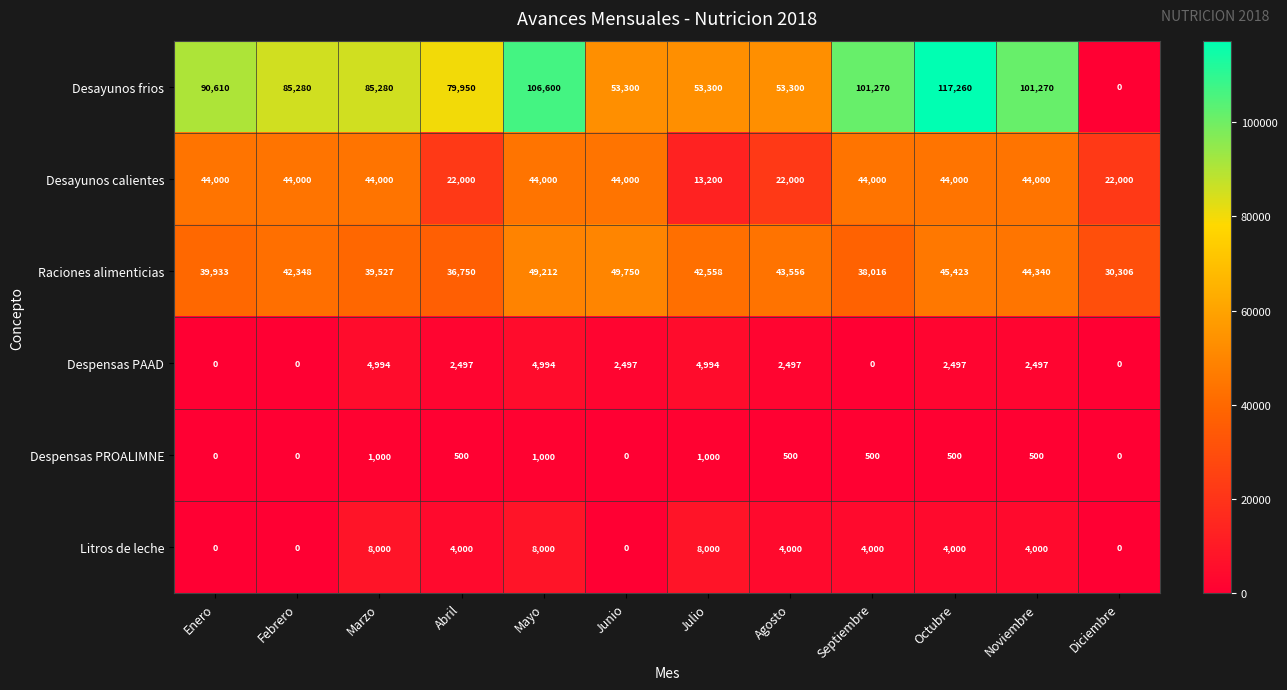

What is the sum of all Despensas PROALIMNE values?

5500